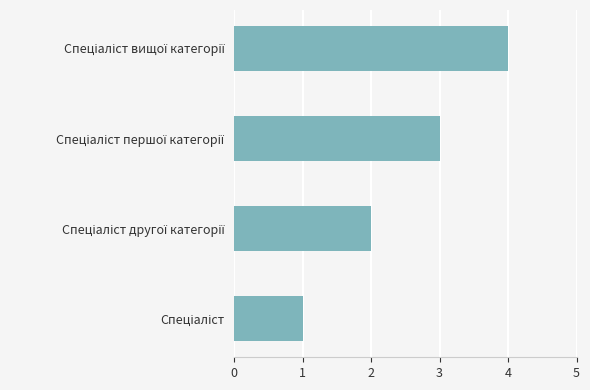

What is the difference between the maximum and minimum values?

3